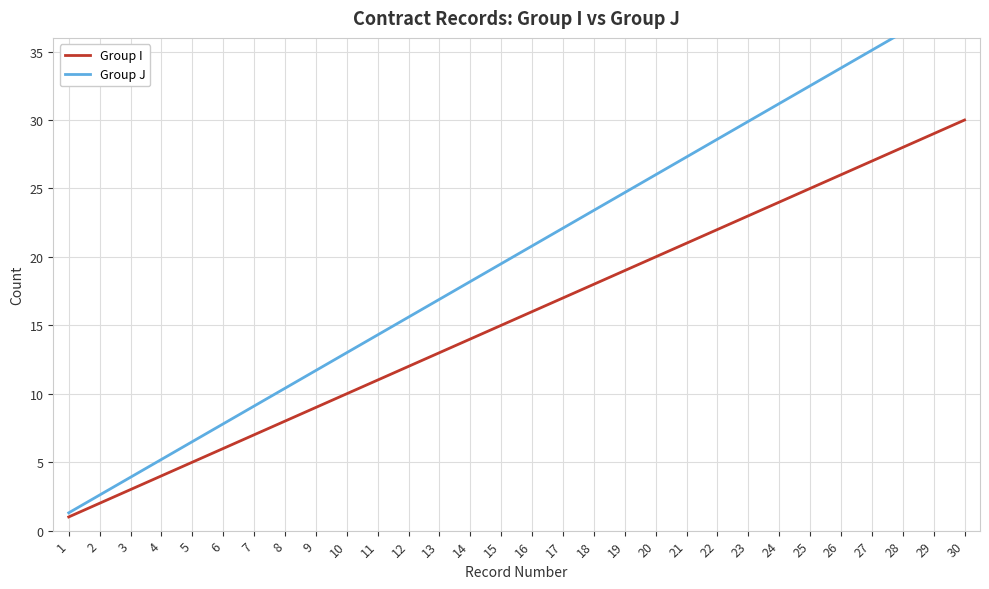

Reading left to right, transcribe all the data shown in this chart.

Group I: 1=1.0	2=2.0	3=3.0	4=4.0	5=5.0	6=6.0	7=7.0	8=8.0	9=9.0	10=10.0	11=11.0	12=12.0	13=13.0	14=14.0	15=15.0	16=16.0	17=17.0	18=18.0	19=19.0	20=20.0	21=21.0	22=22.0	23=23.0	24=24.0	25=25.0	26=26.0	27=27.0	28=28.0	29=29.0	30=30.0
Group J: 1=1.3	2=2.6	3=3.9	4=5.2	5=6.5	6=7.8	7=9.1	8=10.4	9=11.7	10=13.0	11=14.3	12=15.6	13=16.9	14=18.2	15=19.5	16=20.8	17=22.1	18=23.4	19=24.7	20=26.0	21=27.3	22=28.6	23=29.9	24=31.2	25=32.5	26=33.8	27=35.1	28=36.4	29=37.7	30=39.0